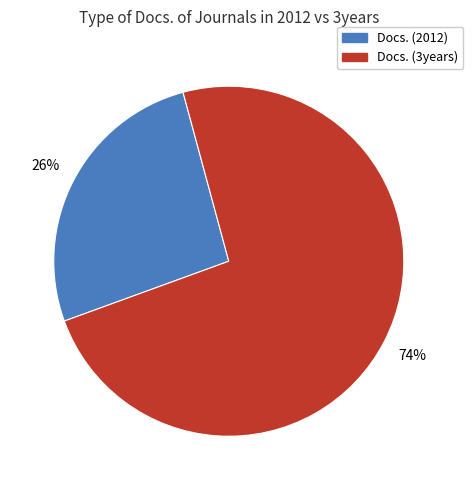

Does any single category account for the majority?

Yes